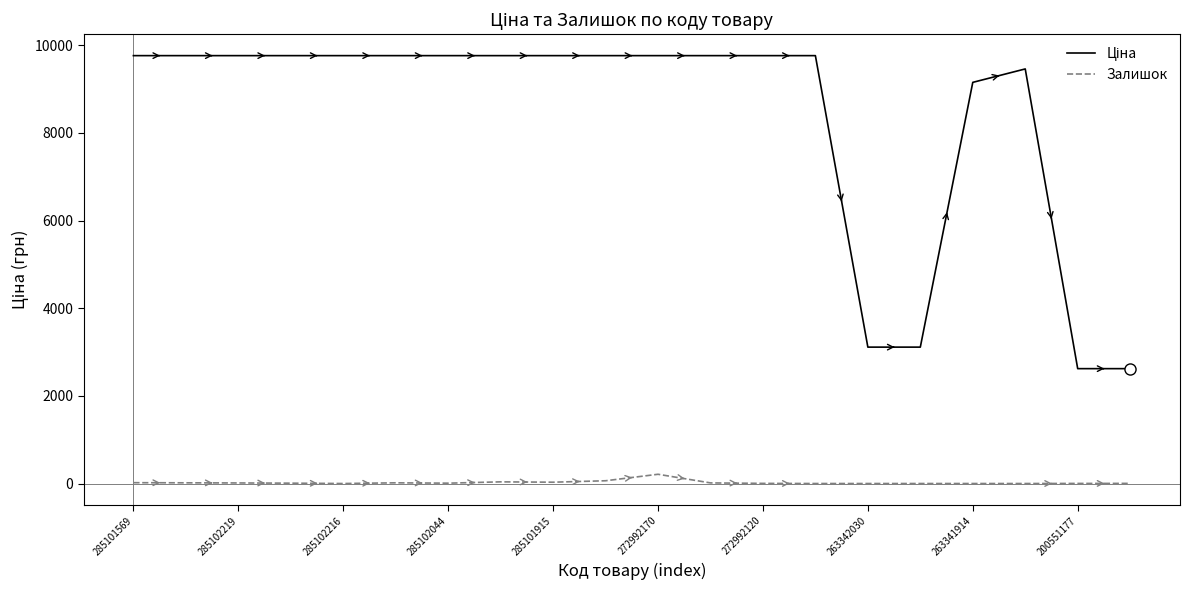

Does the chart display data point markers on the line(s)?

No